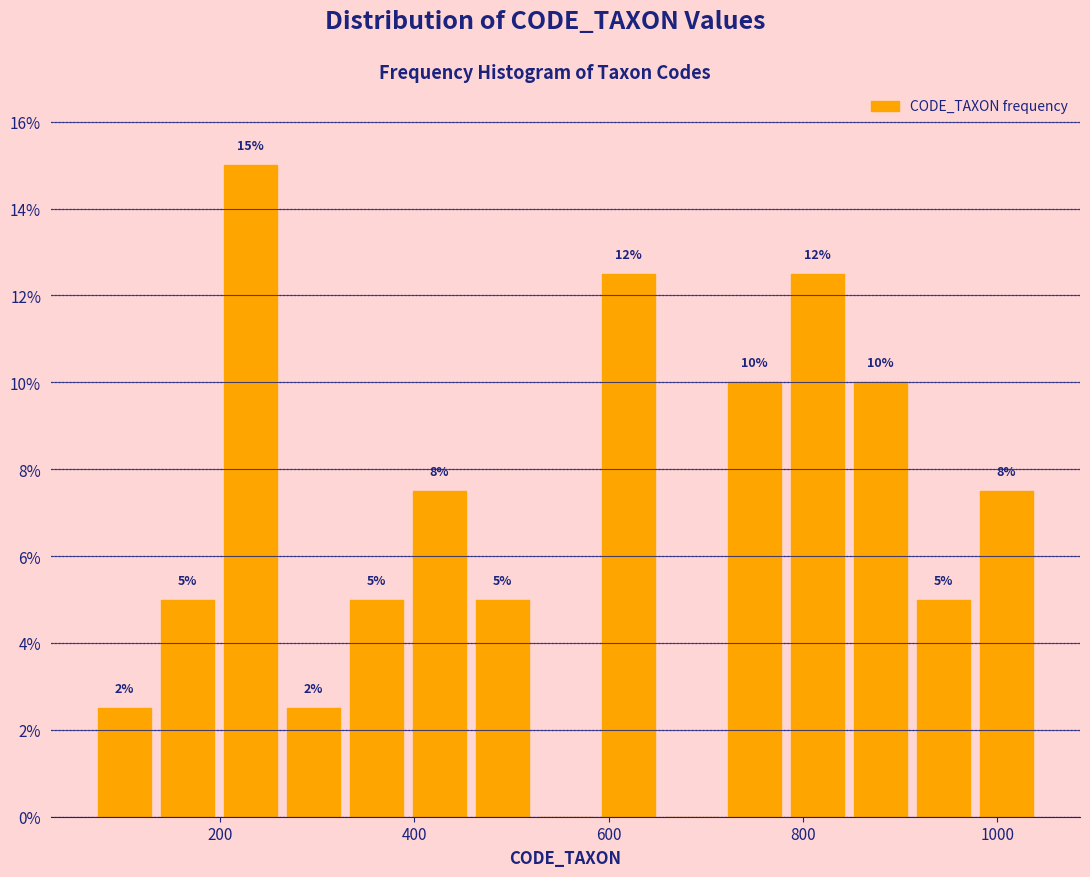

Around what value on the x-axis is the tallest bar? Give the approximate position of its centre, as read against the axis.

240